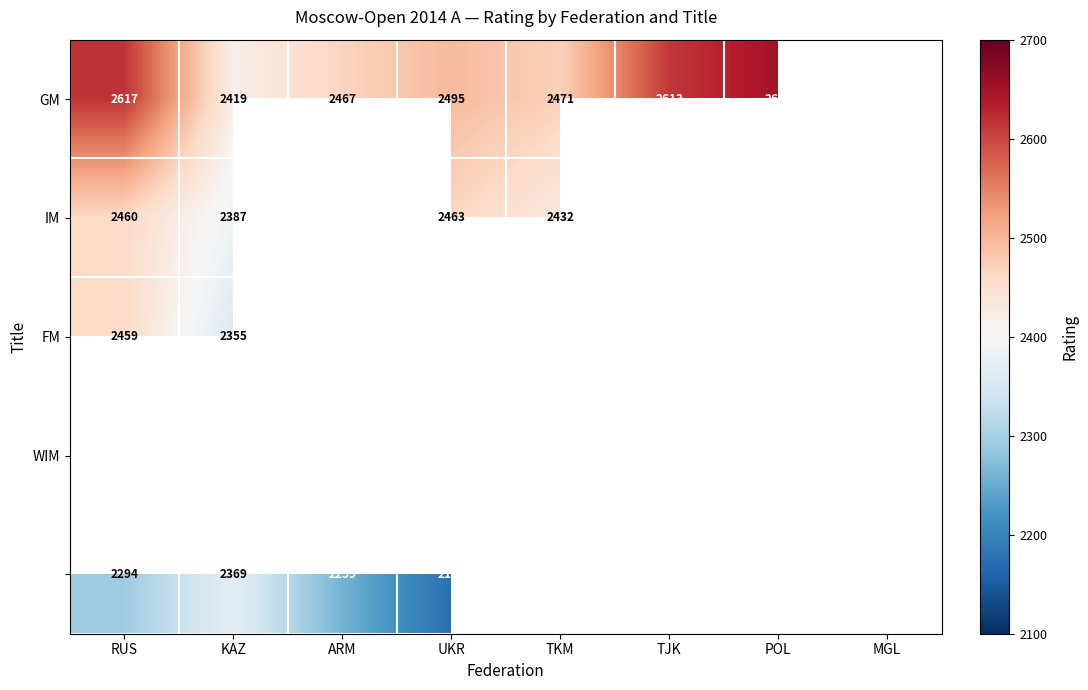

How many distinct data groups are displayed?

5